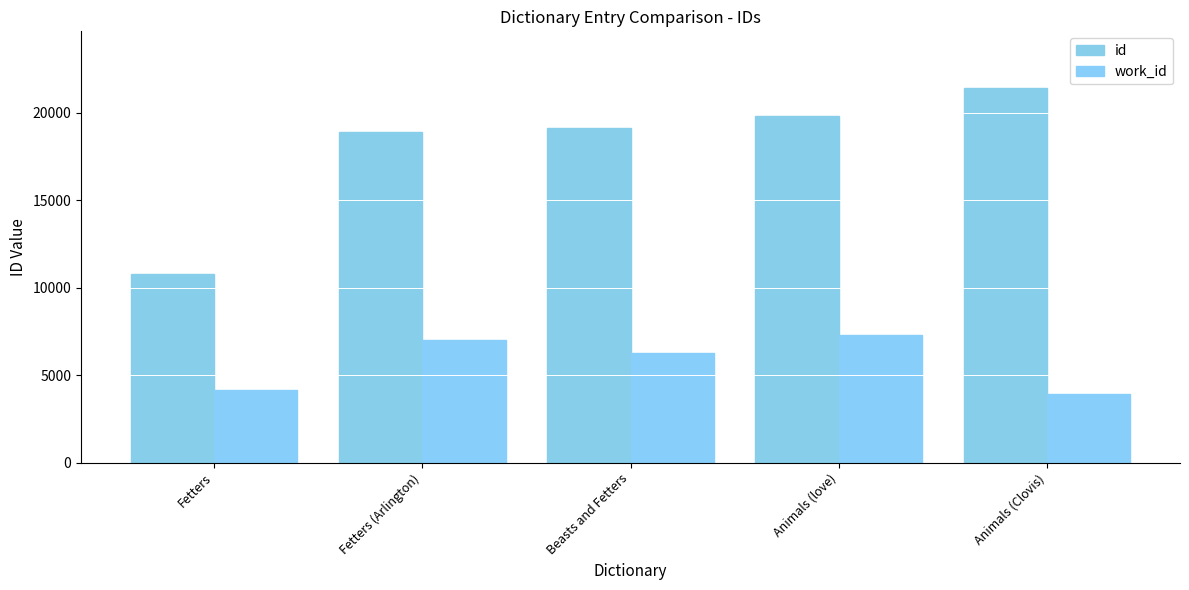

What is the greatest value displayed?

21427